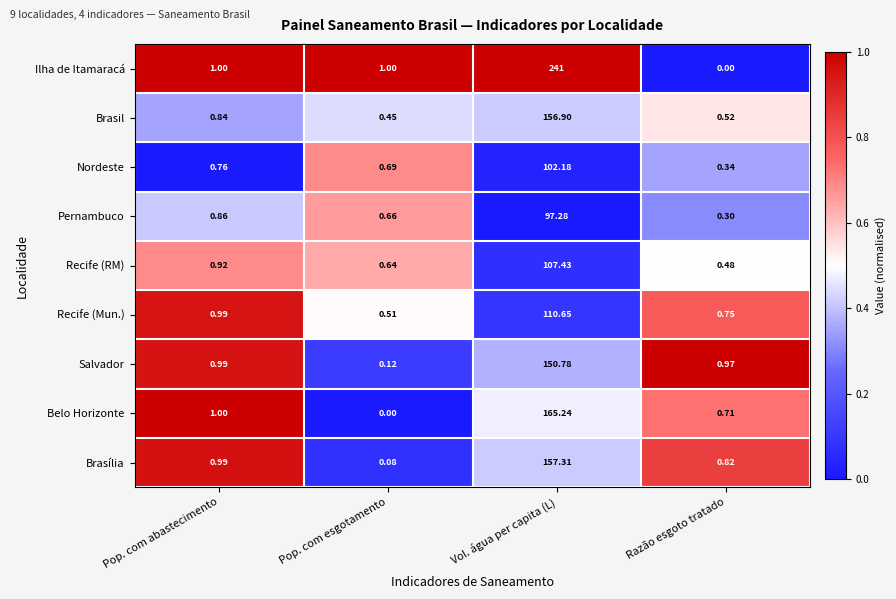

At which label does Ilha de Itamaracá reach its minimum?

Razão esgoto tratado